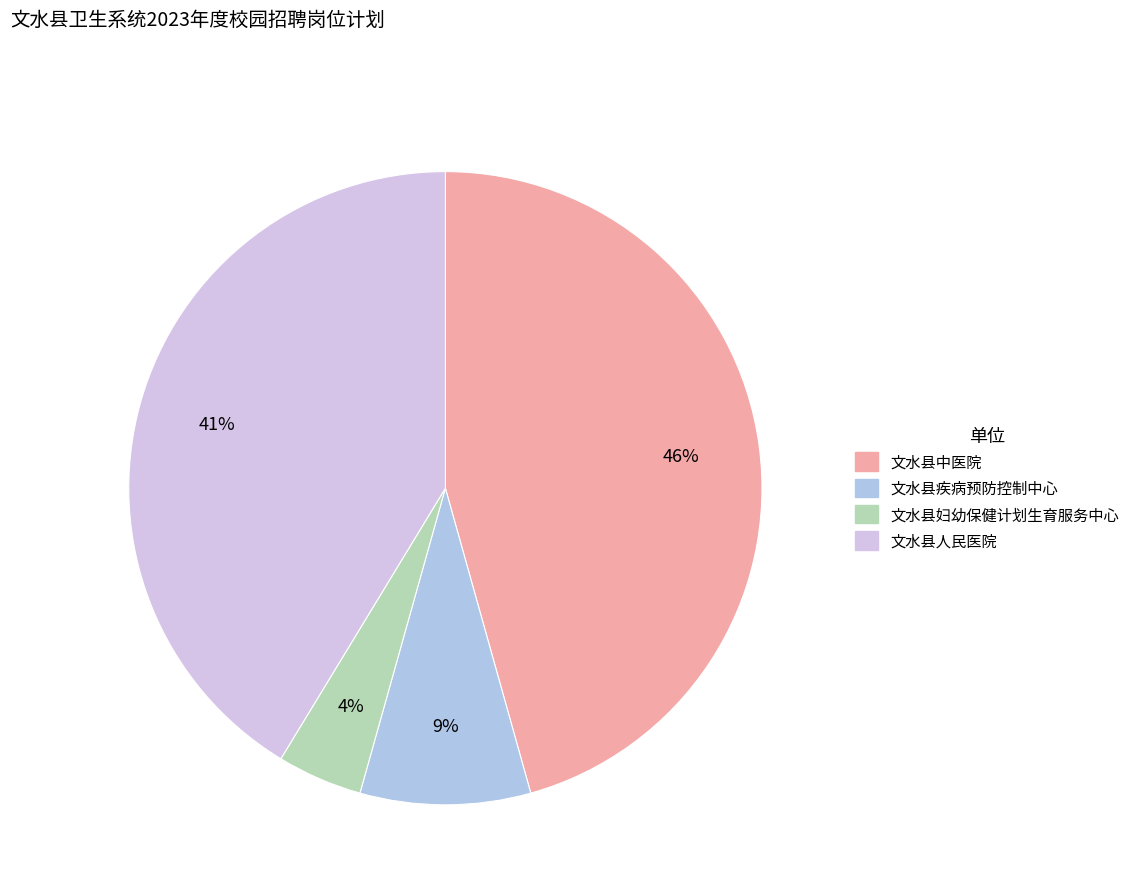

To the nearest percent, what is the average slice percentage?

25%